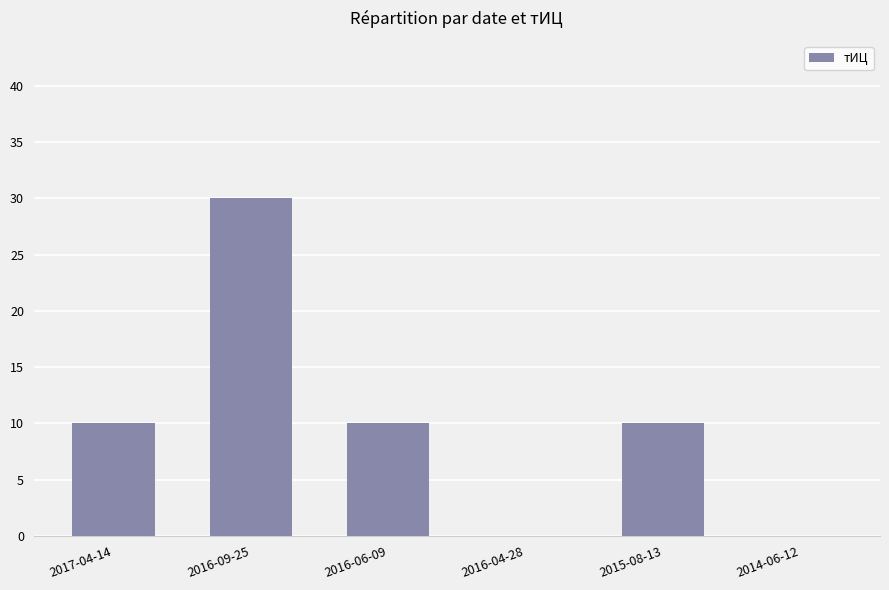

True or false: the data shows 10 at 2016-06-09.

True